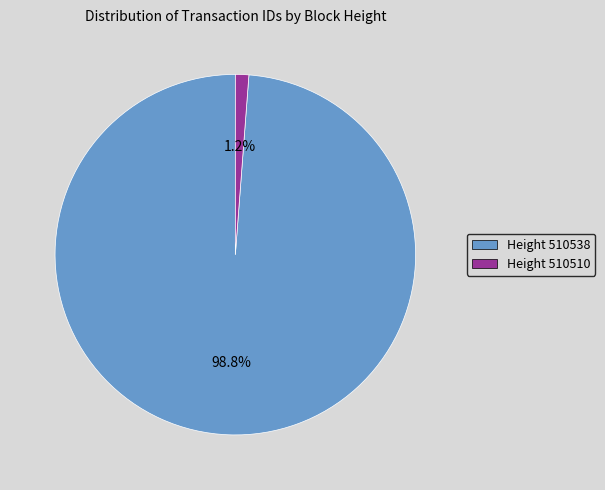

Is there a majority slice in this chart?

Yes